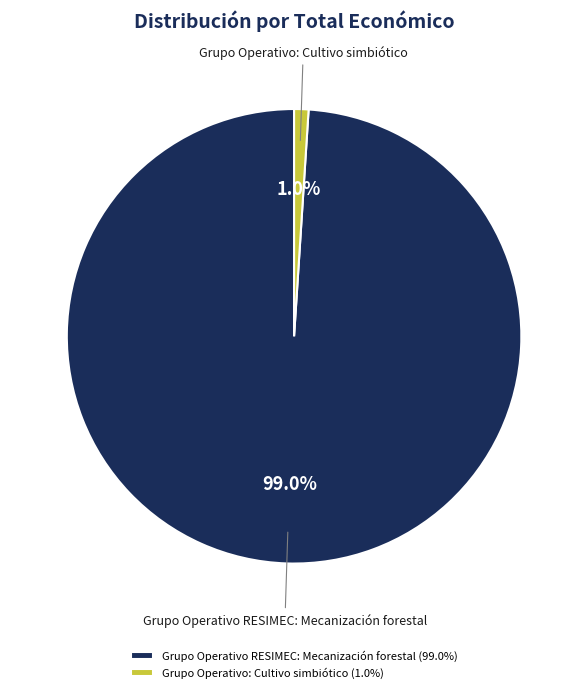

Which category has the biggest portion of the pie?

Grupo Operativo RESIMEC: Mecanización forestal